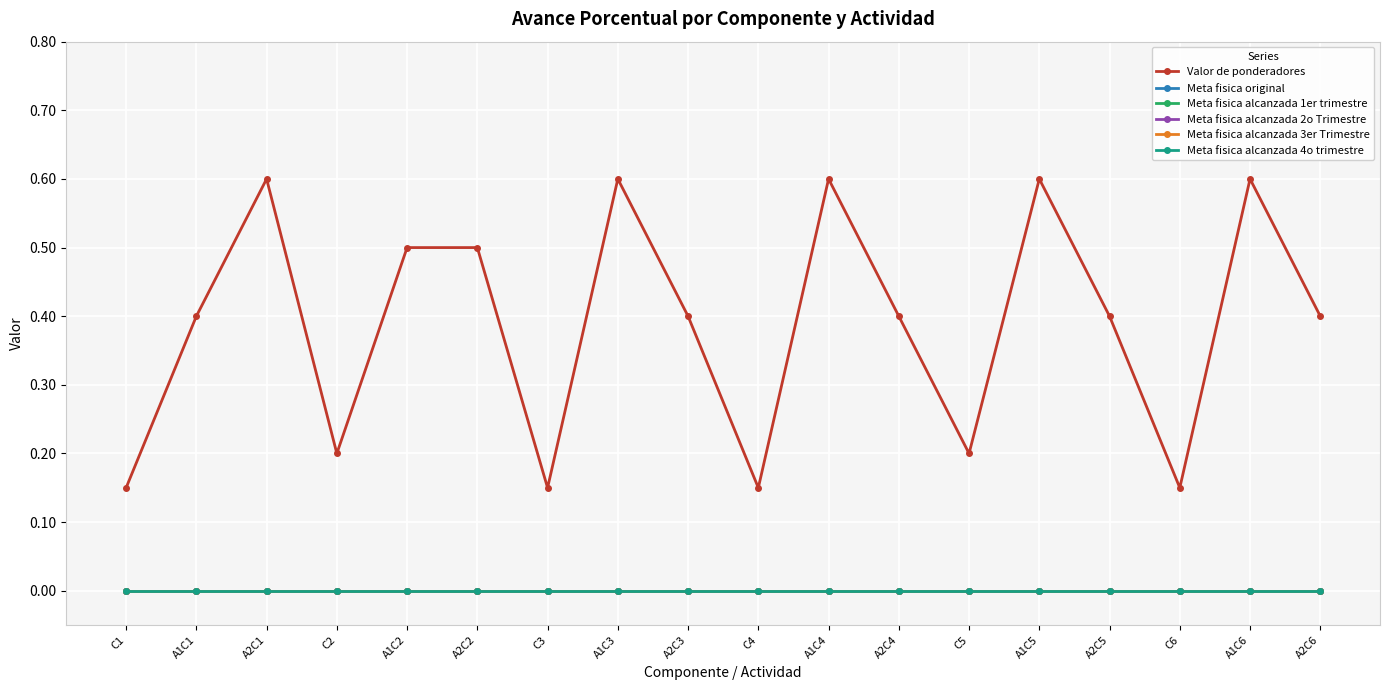

True or false: Valor de ponderadores has a value of 0.6 at A1C4.

True